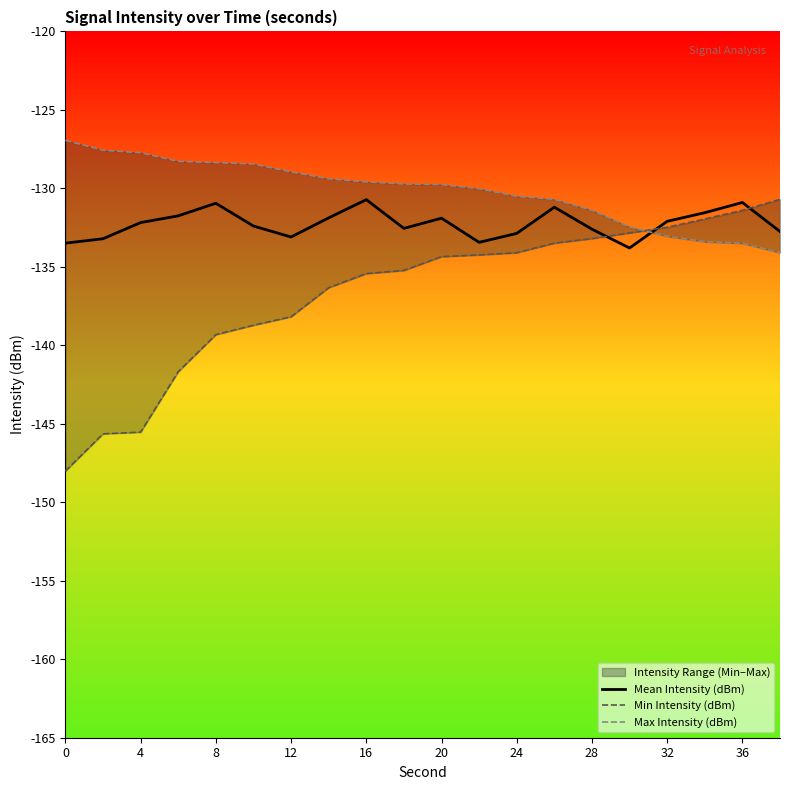

What is the difference between the maximum and minimum values in the Min Intensity (dBm) series?

17.3